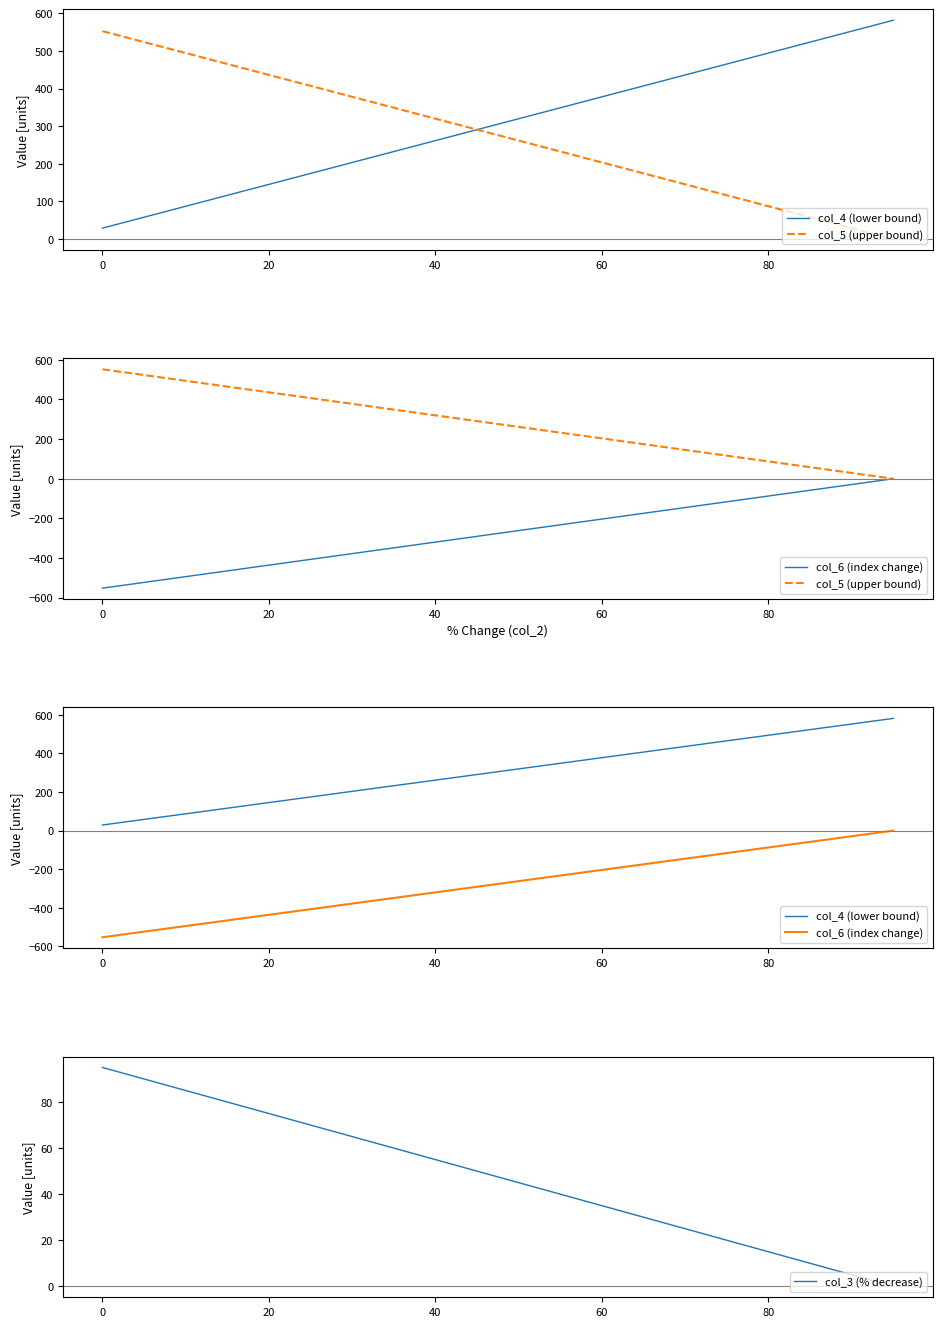

Which series has the largest total across all categories?

col_4 (lower bound)